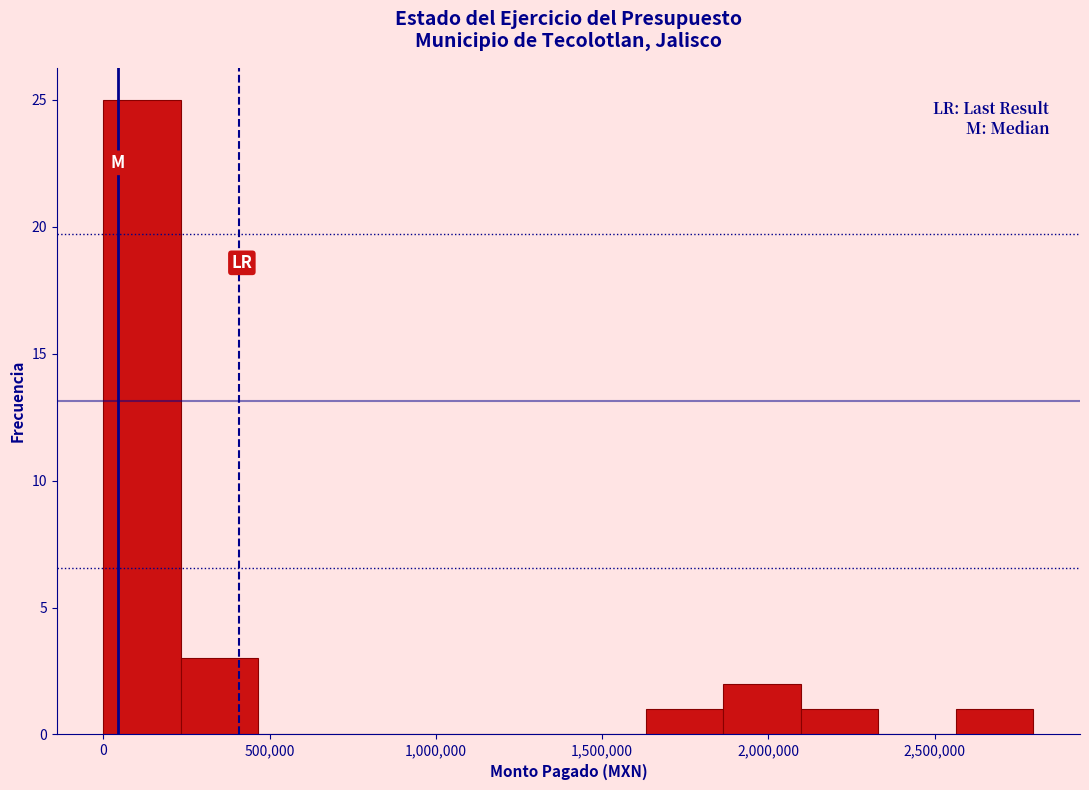

Reading left to right, transcribe this chart: for each bar, give the range it covers on the x-axis and its height. Neither the bar edges nor the heights are printed on the chart, so give them approximately, as read against the axes.

0 to 250000: 25
250000 to 450000: 3
450000 to 700000: 0
700000 to 950000: 0
950000 to 1150000: 0
1150000 to 1400000: 0
1400000 to 1650000: 0
1650000 to 1850000: 1
1850000 to 2100000: 2
2100000 to 2350000: 1
2350000 to 2550000: 0
2550000 to 2800000: 1